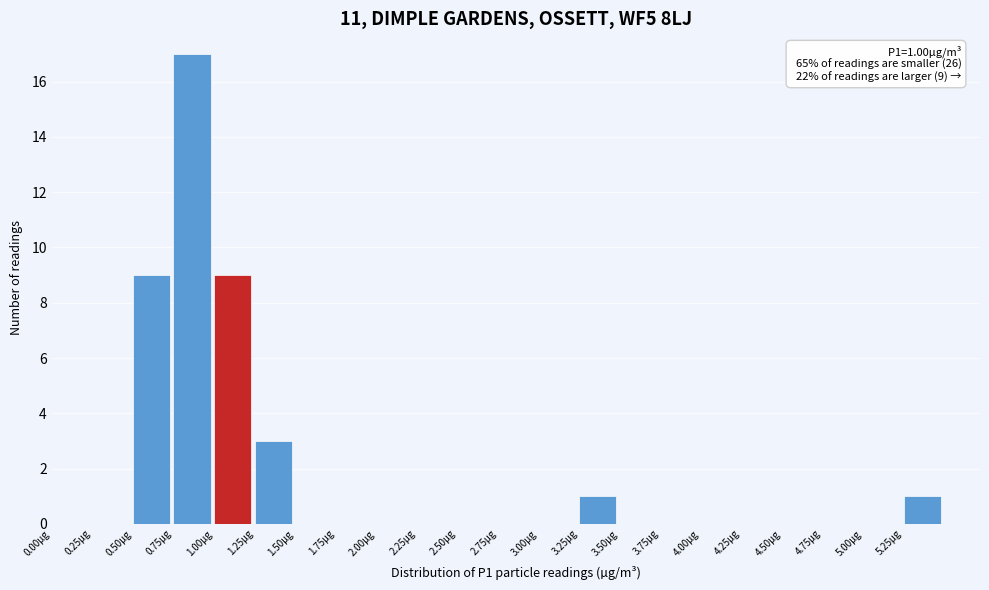

Which range on the x-axis has the tallest bar?

0.75 to 1.00